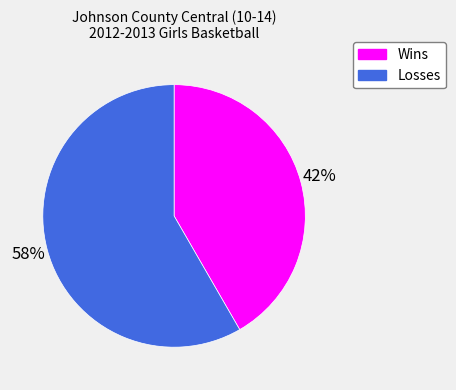

Count the number of slices in the pie.

2